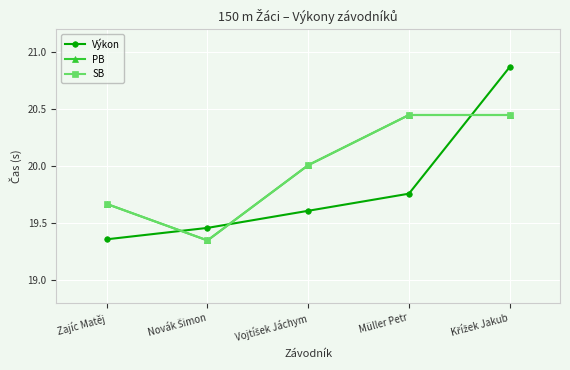

Reading left to right, what are all the values shown in this chart?

Výkon: 19.4	19.5	19.6	19.8	20.9
PB: 19.7	19.4	20.0	20.4	20.4
SB: 19.7	19.4	20.0	20.4	20.4